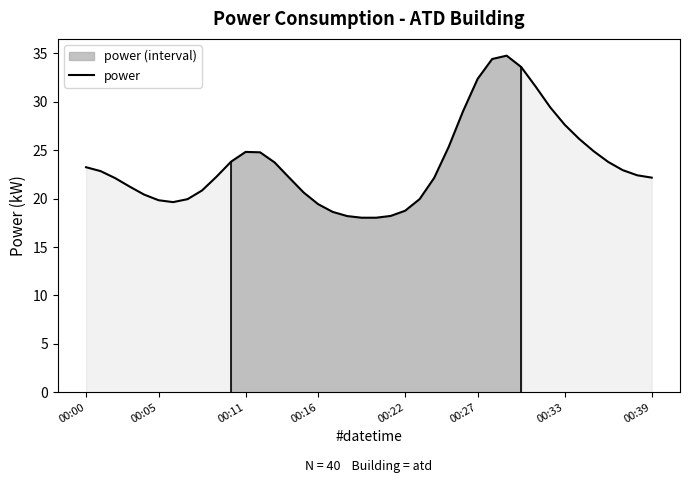

At which label does the data first exceed 22?

00:00